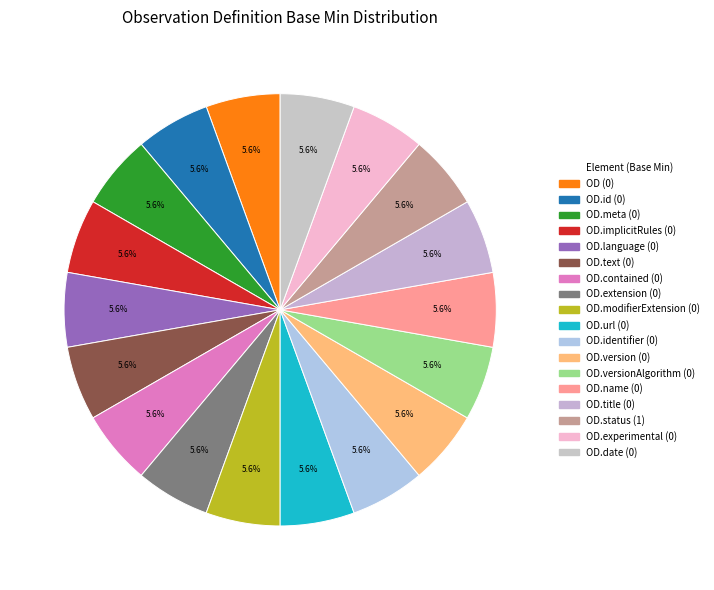

Count the number of slices in the pie.

18